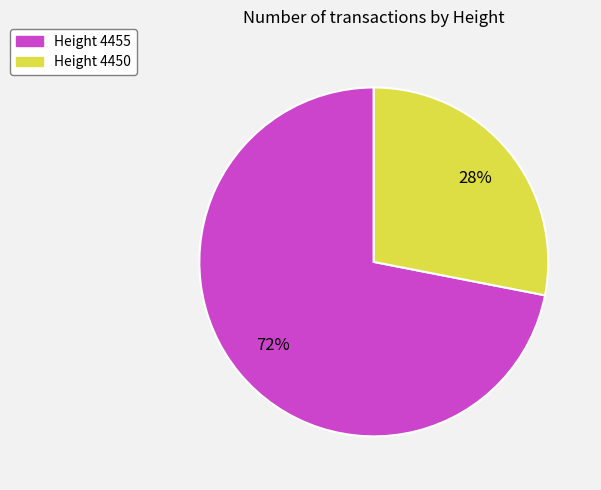

What is the ratio of the value at Height 4450 to the value at Height 4455?

0.4